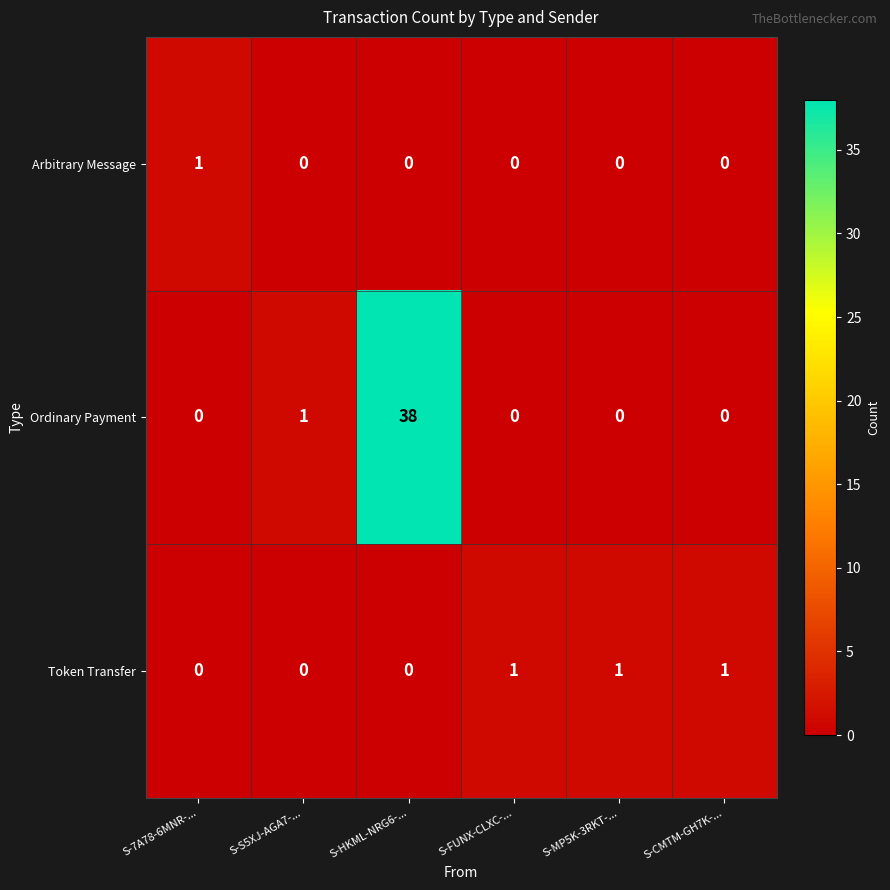

What is the sum of all Ordinary Payment values?

39